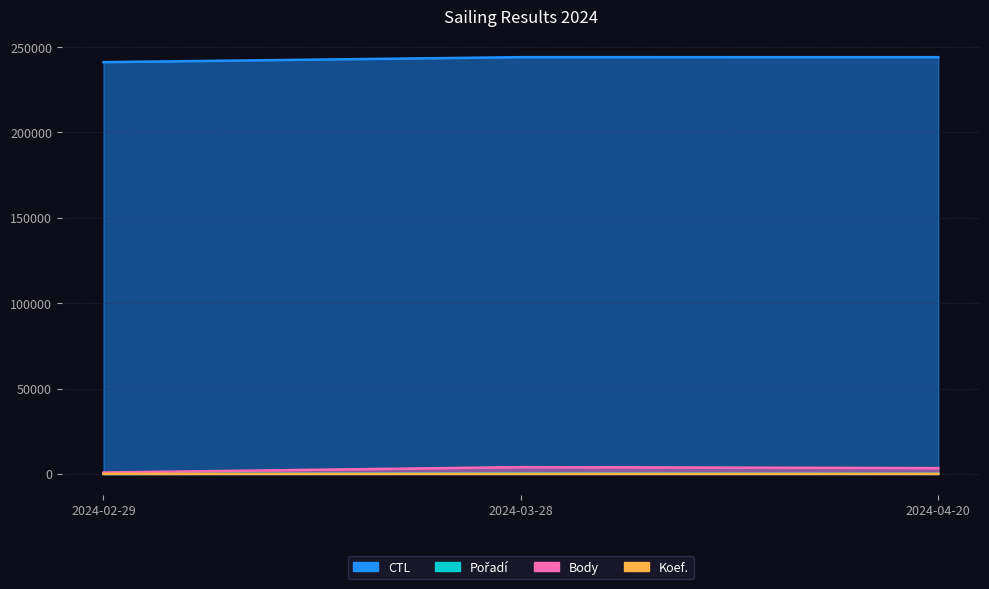

Count the Koef. values in the range 2 to 8.

3